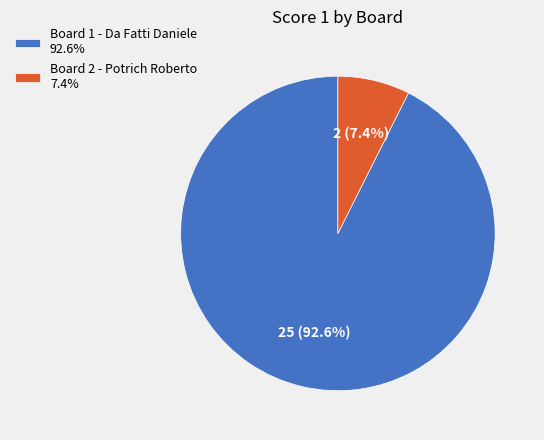

What percentage is the Board 2 - Potrich Roberto slice, to the nearest percent?

7%